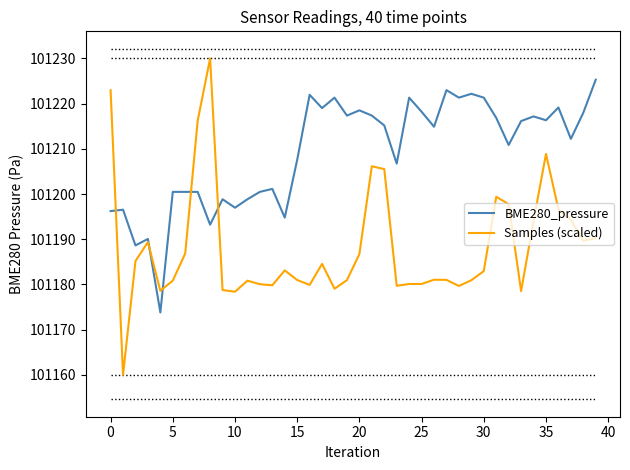

What is the greatest value displayed?

101230.0